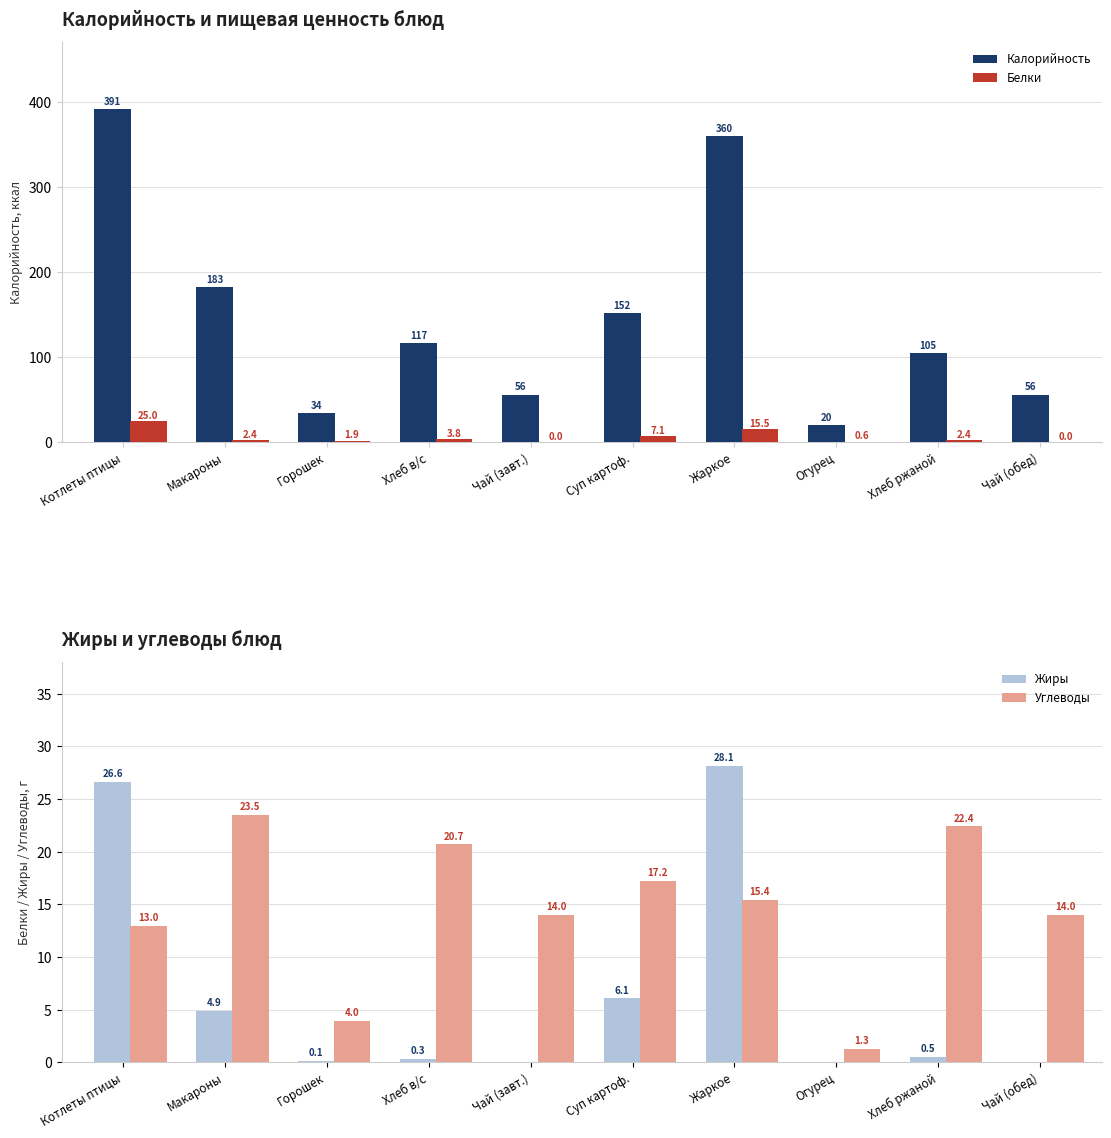

What is the sum of all Жиры values?

66.7